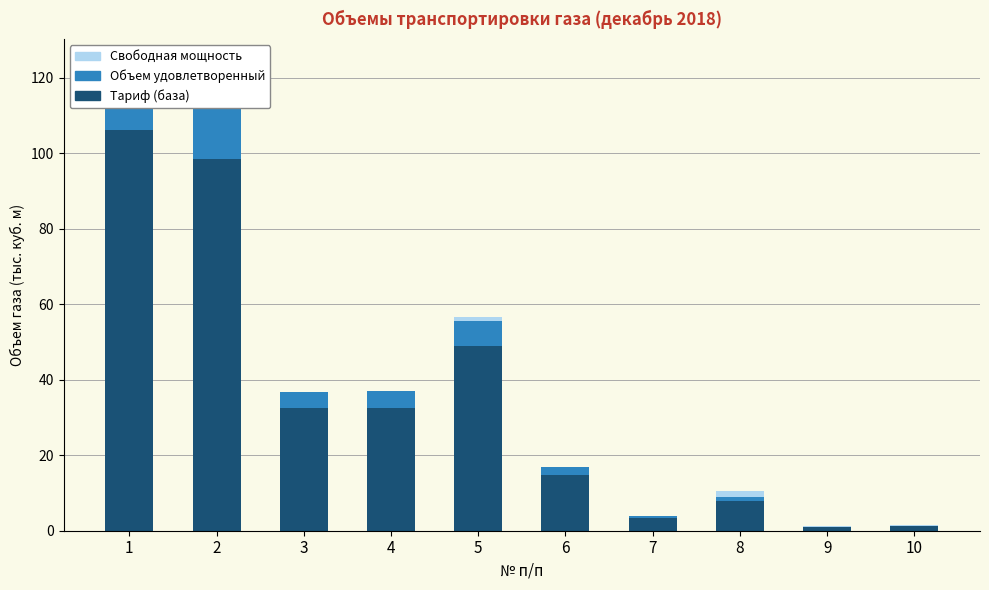

What are all the series names shown in the legend?

Тариф (база), Объем удовлетворенный, Свободная мощность